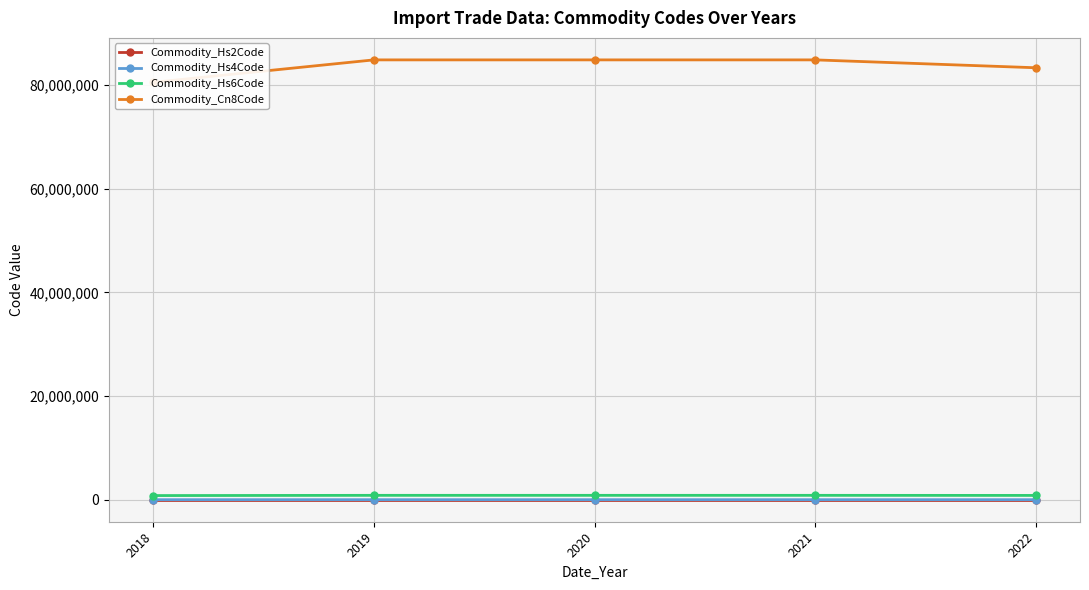

What is the sum of all Commodity_Cn8Code values?

418247119.4